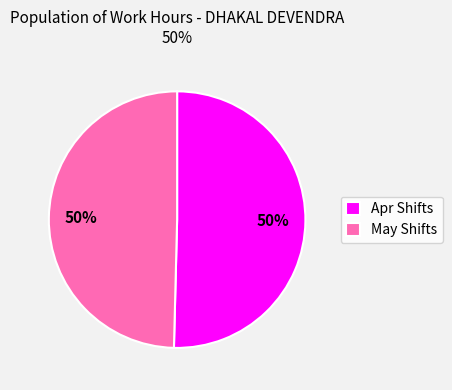

To the nearest percent, what is the average slice percentage?

50%